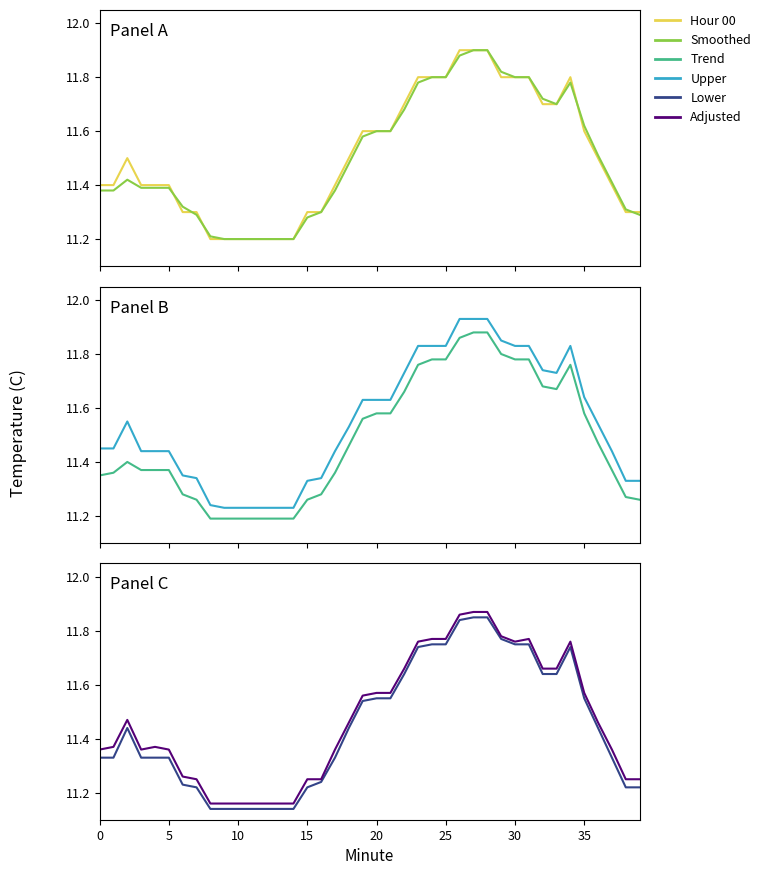

What is the maximum value shown in the chart?

11.9